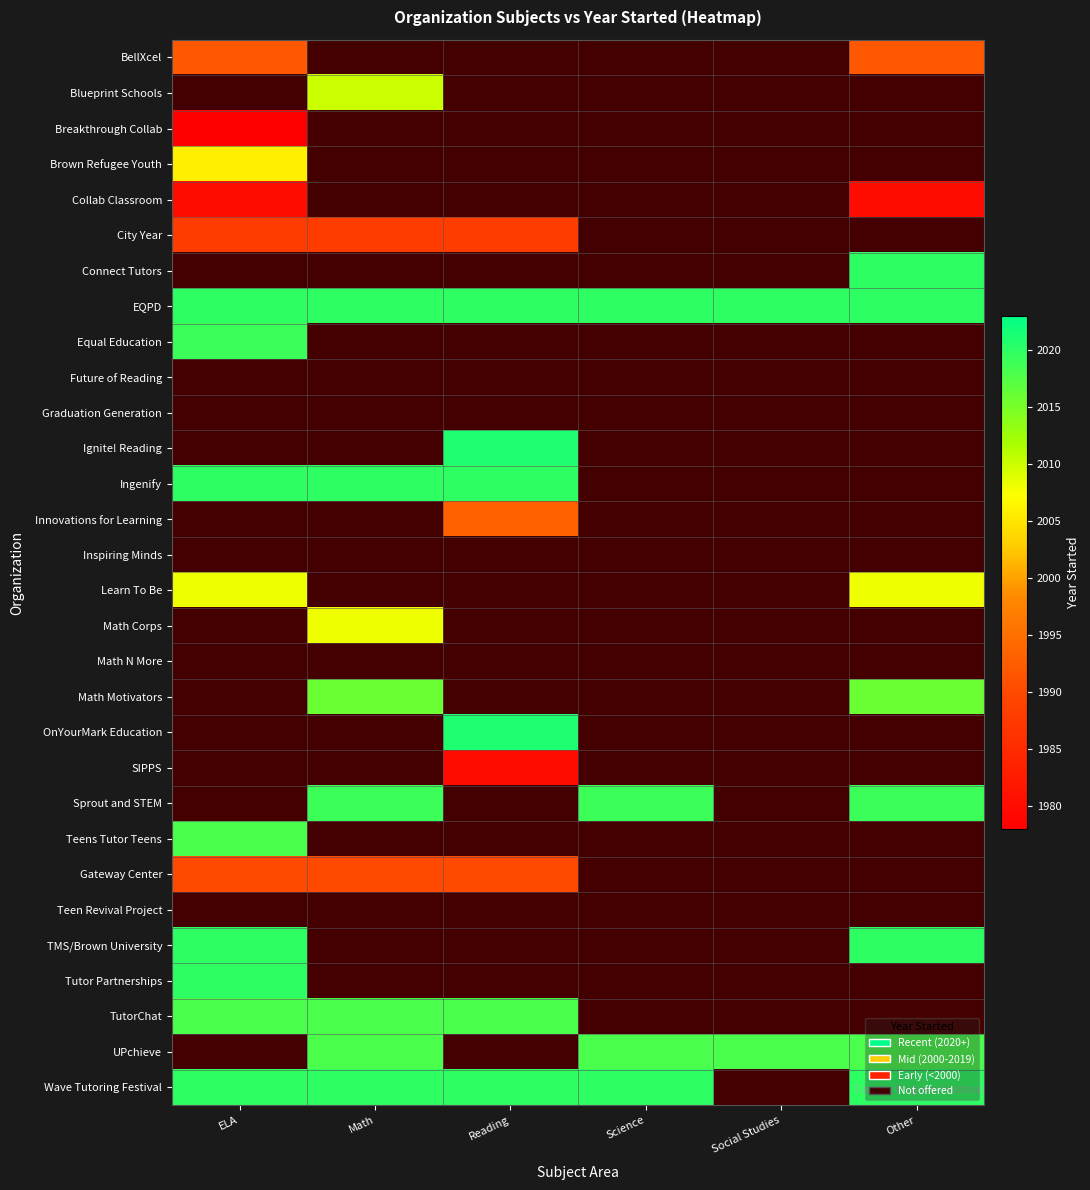

At how many categories does at least one series exceed 2016?

6